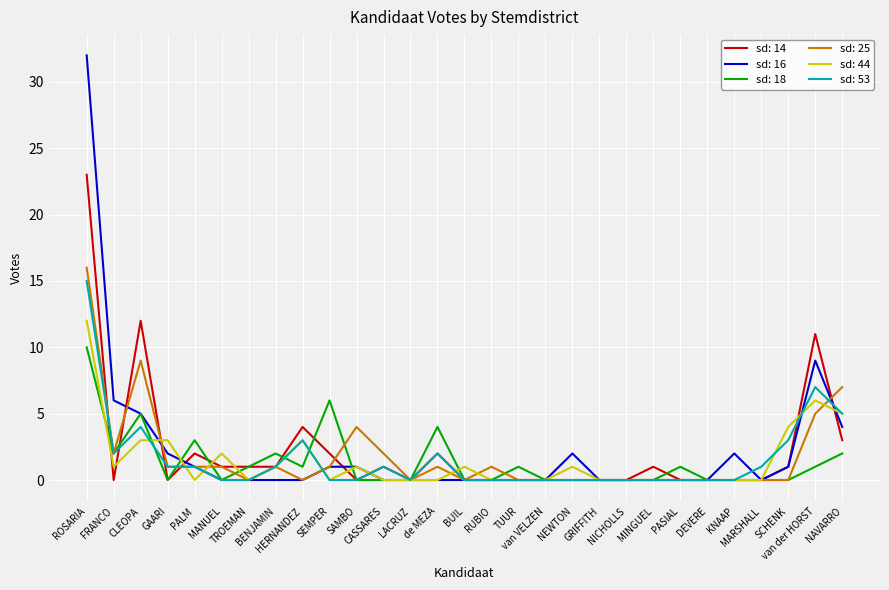

List the series in order of their peak value, lowest first.

sd: 18, sd: 44, sd: 53, sd: 25, sd: 14, sd: 16